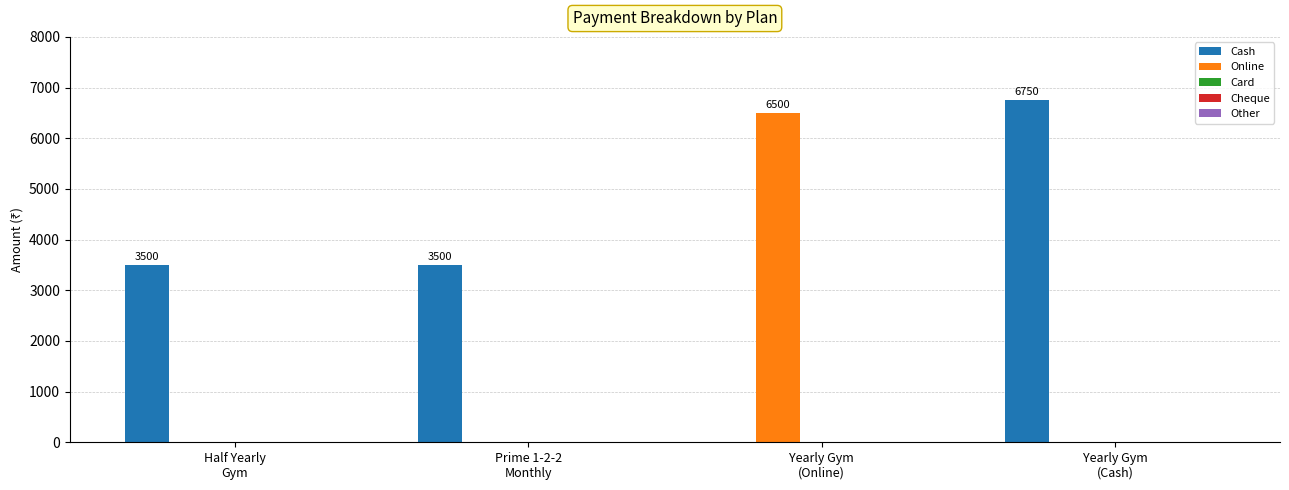

Which series has the largest total across all categories?

Cash